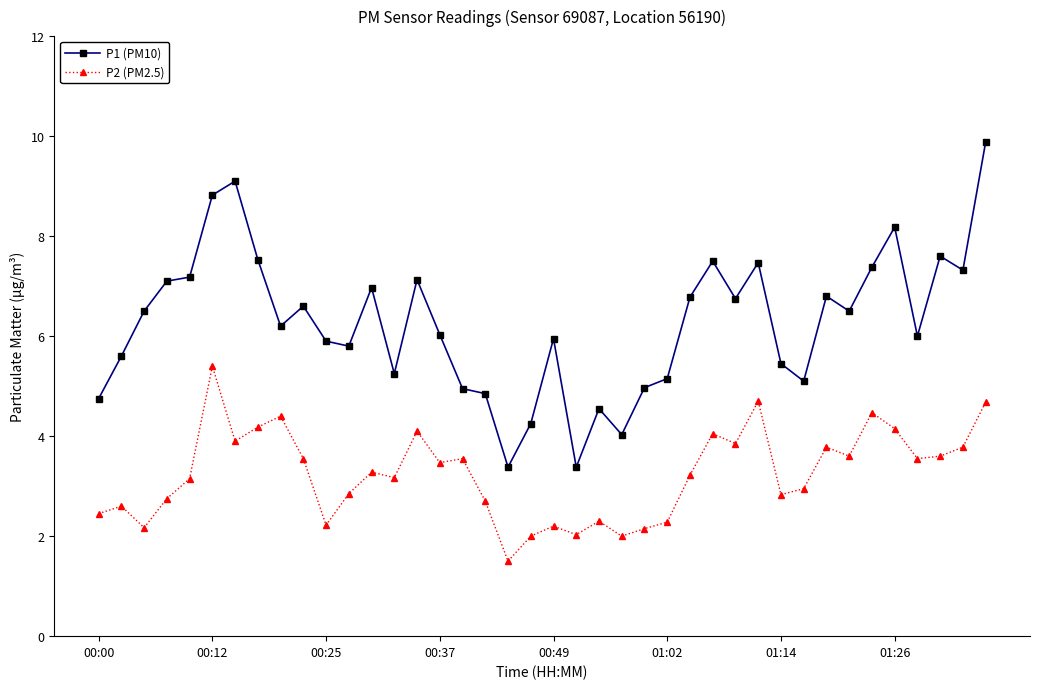

Which series has the largest total across all categories?

P1 (PM10)